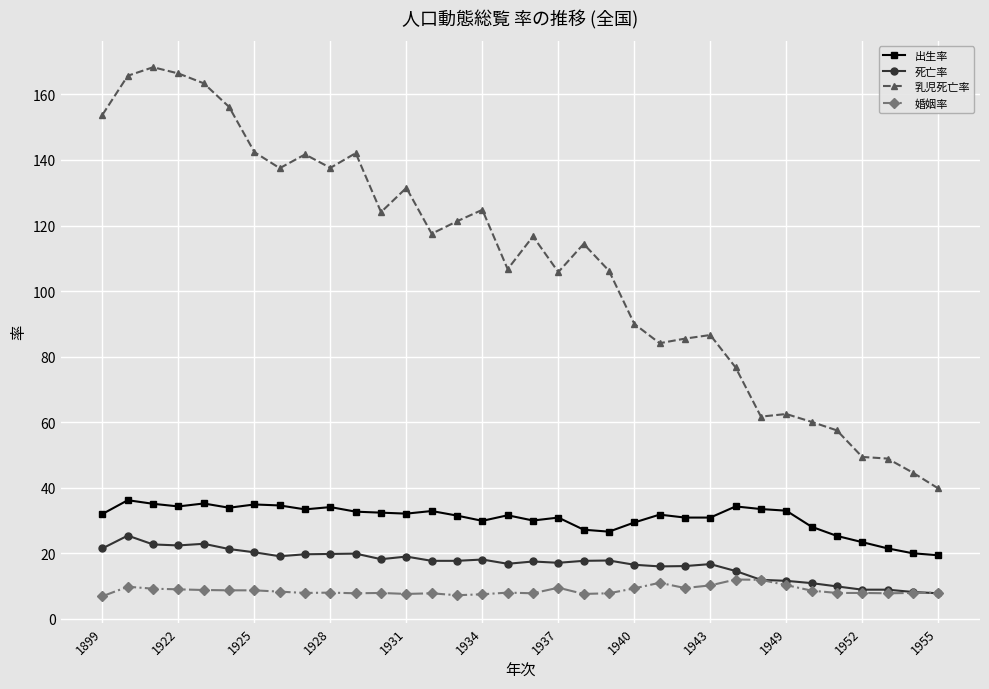

True or false: 出生率 has more than 1 points higher than both neighbors.

True